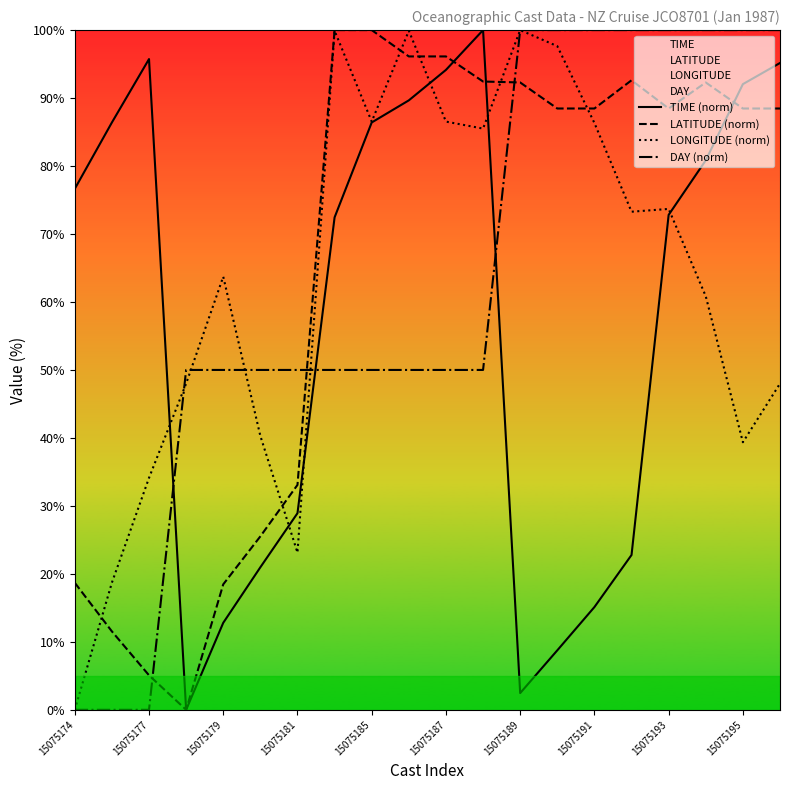

True or false: DAY (norm) and LATITUDE (norm) intersect in this chart.

True